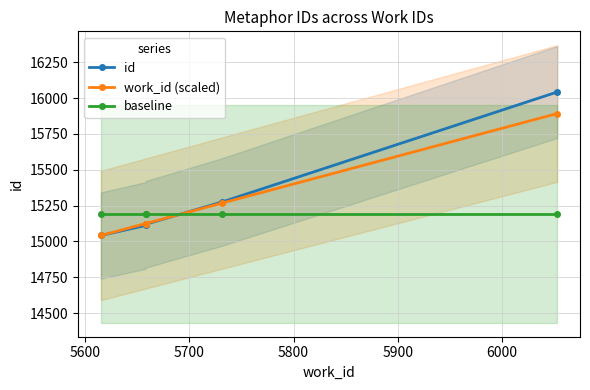

At 5800, list the series in order from largest to smallest.

id, work_id (scaled), baseline